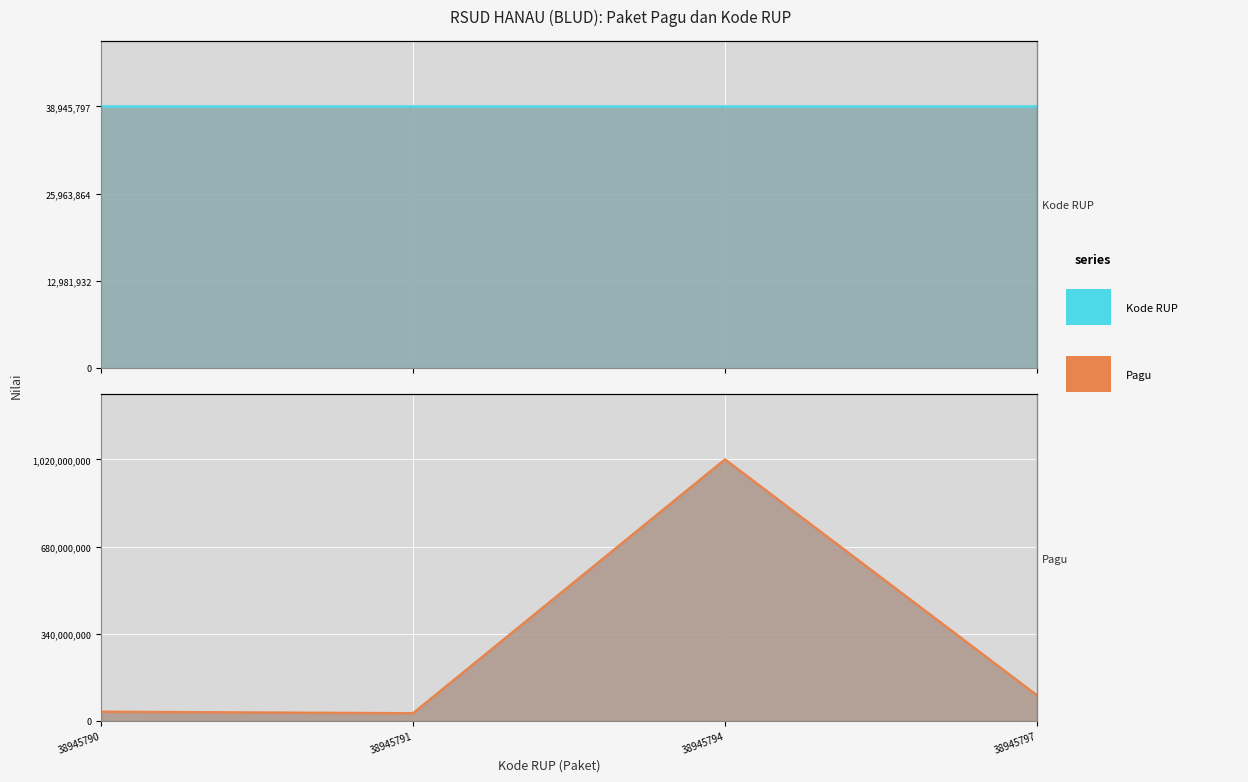

After their last crossing, which series has the higher values: Pagu or Kode RUP?

Pagu